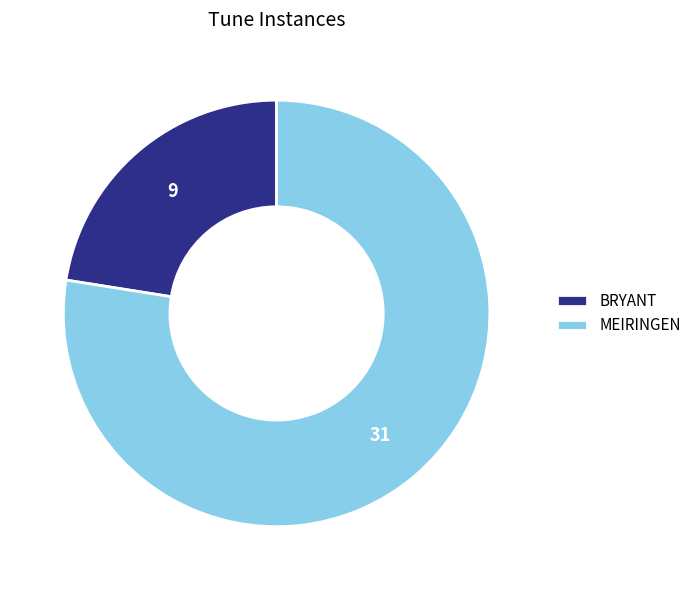

Which slice is the smallest?

BRYANT